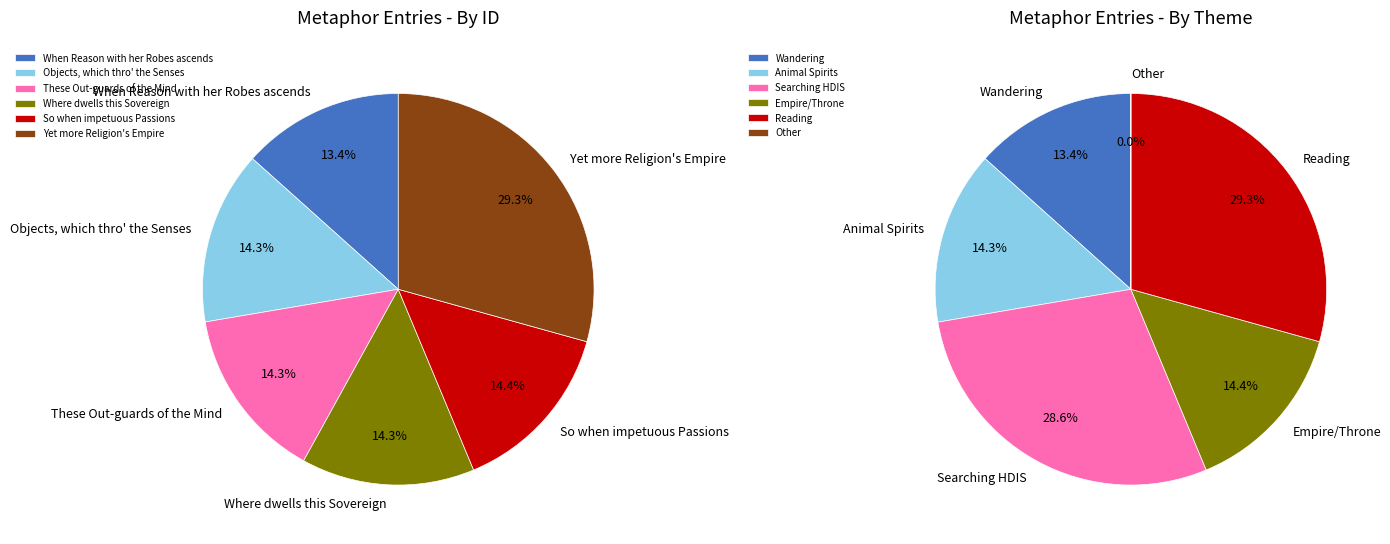

To the nearest percent, what is the average slice percentage?

17%